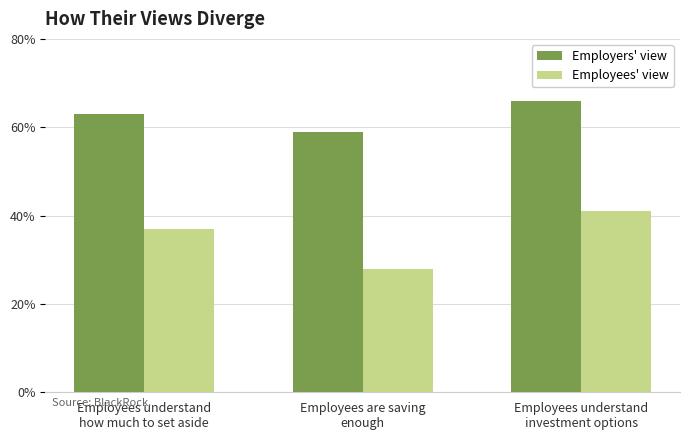

The Employees' view series shows 37 at Employees understand
how much to set aside. True or false?

True